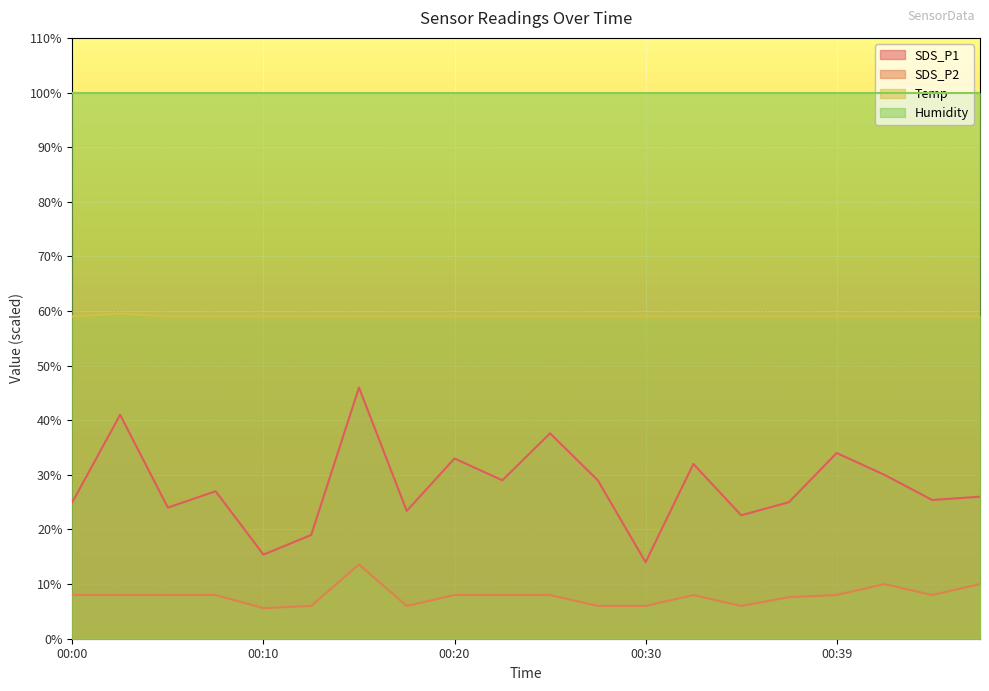

The value of SDS_P1 at 00:32 is 32.0. True or false?

True